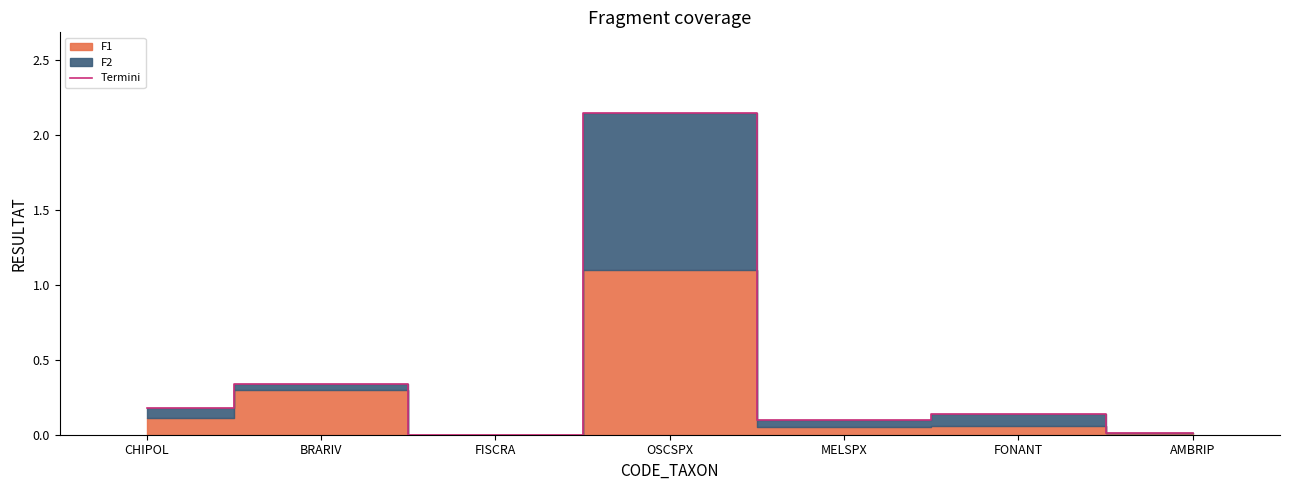

What is the difference between the second highest and second lowest values?

0.3